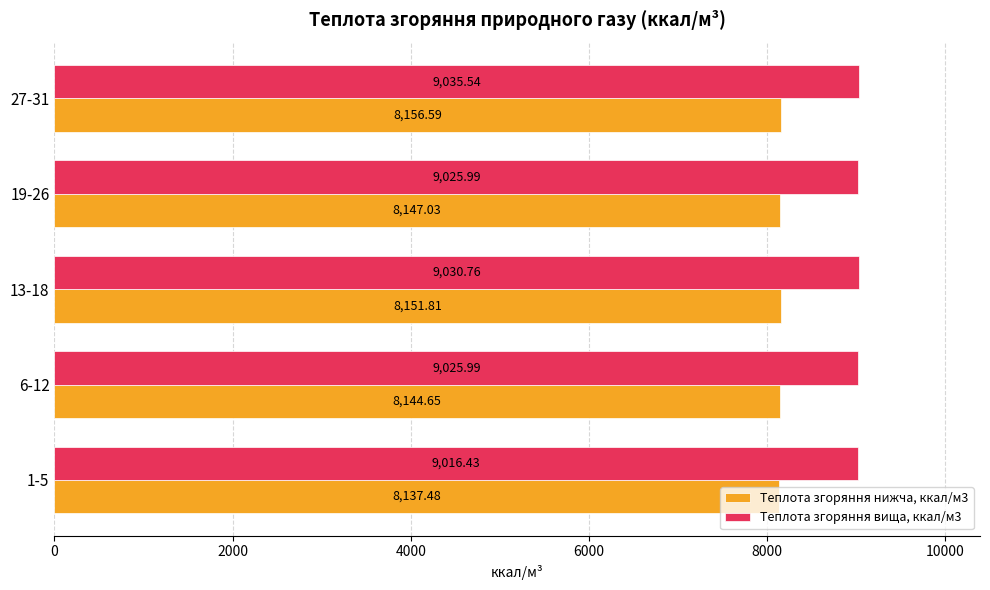

What is the total value across all series at 19-26?

17173.0